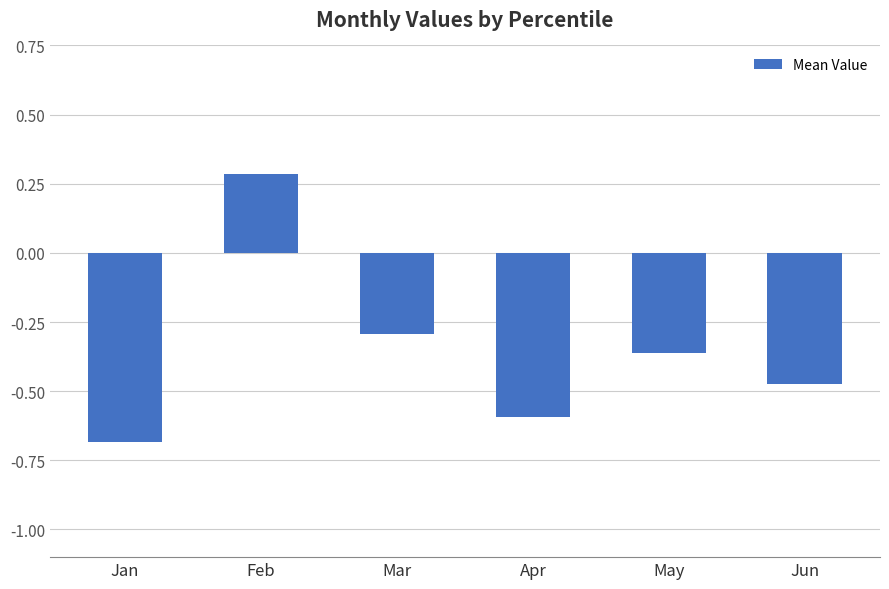

Does the chart contain any negative values?

Yes